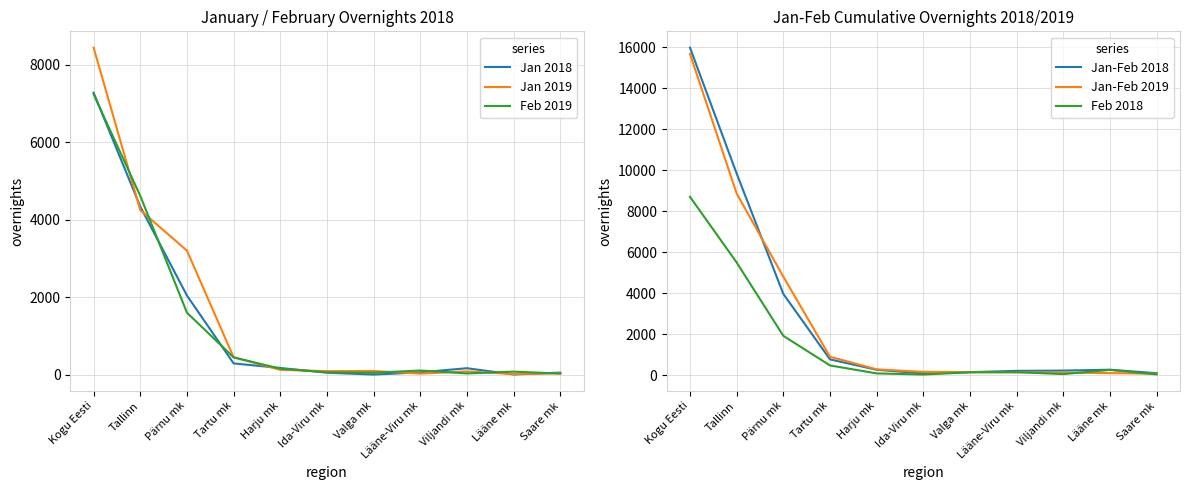

What is the difference between the second highest and second lowest values in the Feb 2018 series?

5461